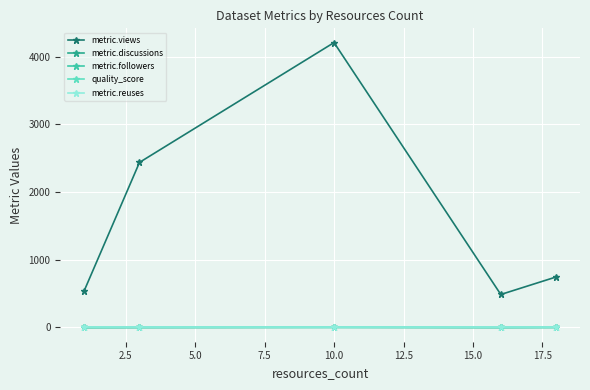

What is the value of the metric.views point at the 3rd from the left?

4206.0